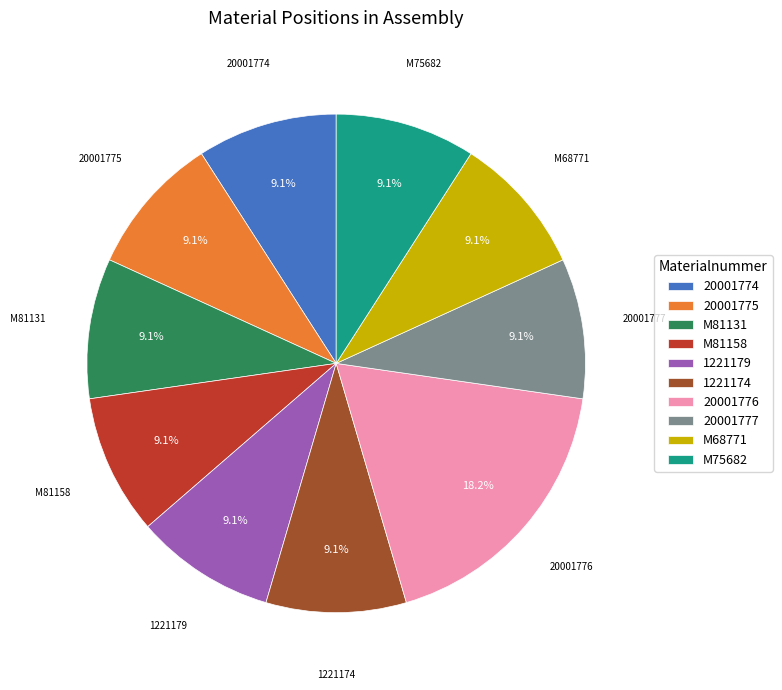

Is there a majority slice in this chart?

No